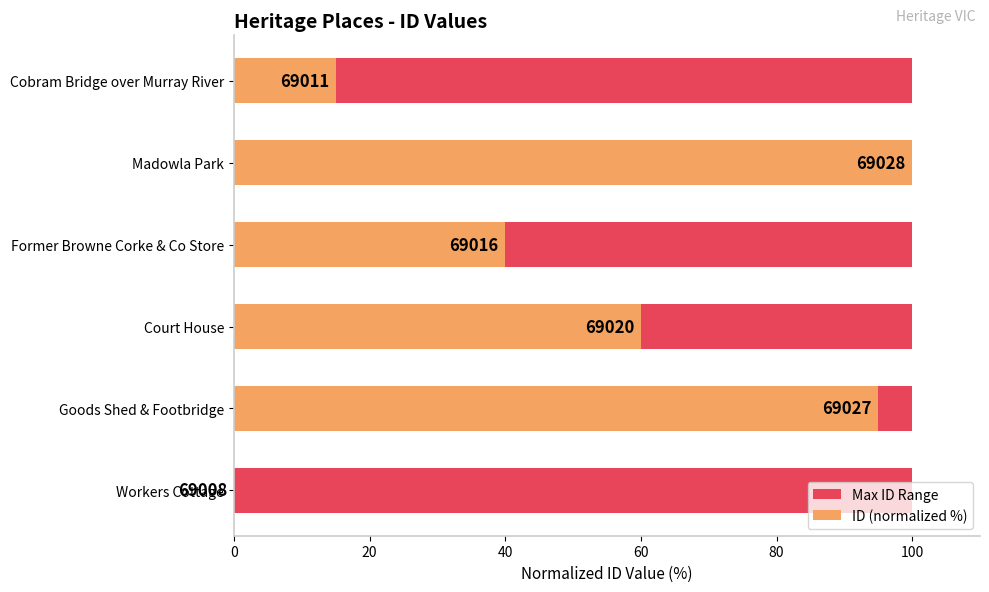

How many data points does each series have?

6